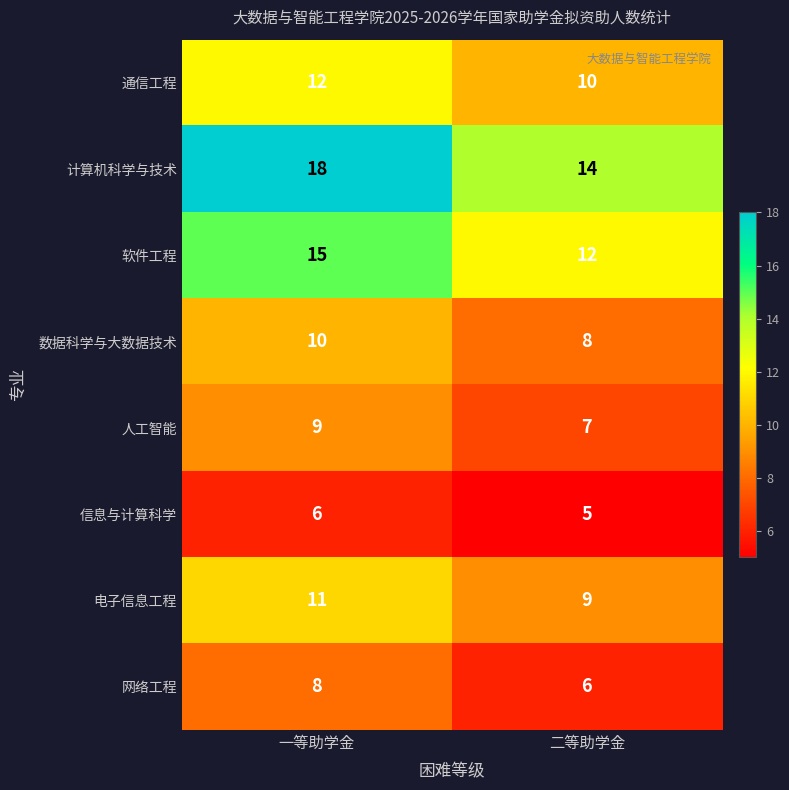

What is the total value across all series at 二等助学金?

71